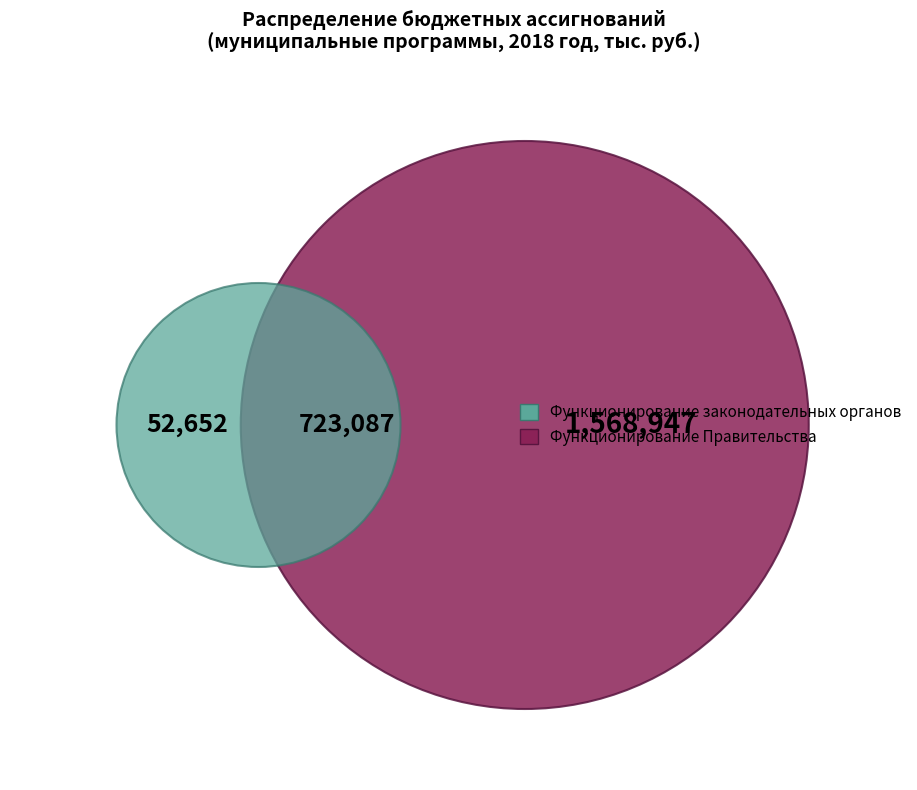

Is there a majority slice in this chart?

Yes